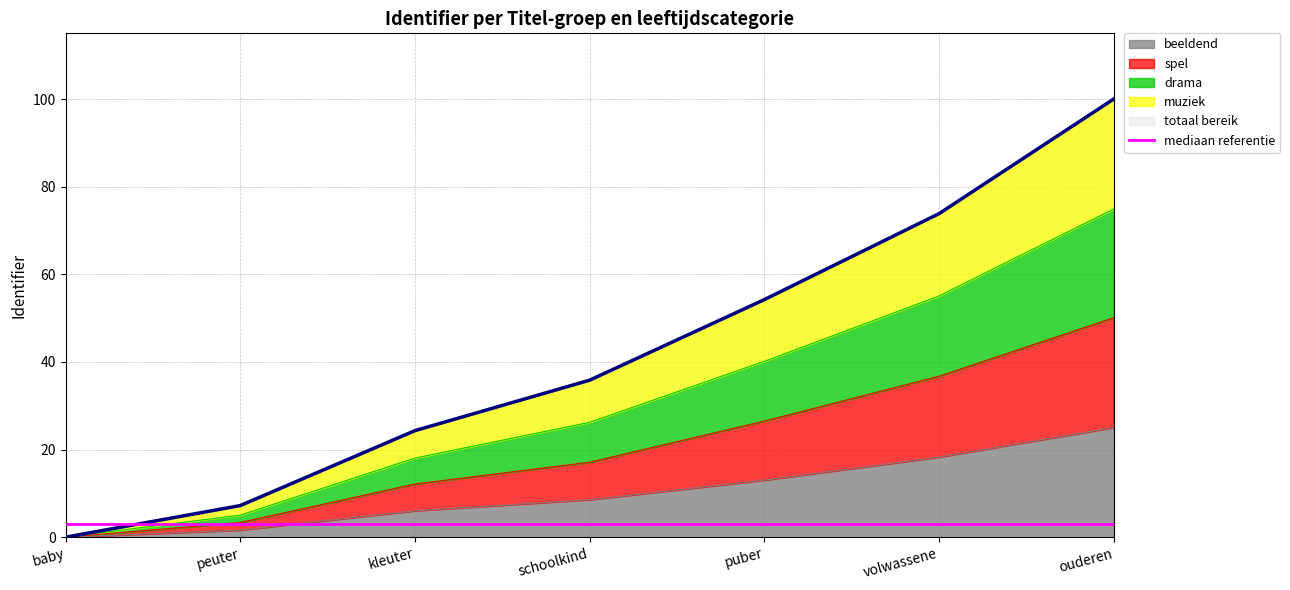

Which series has the largest total across all categories?

drama